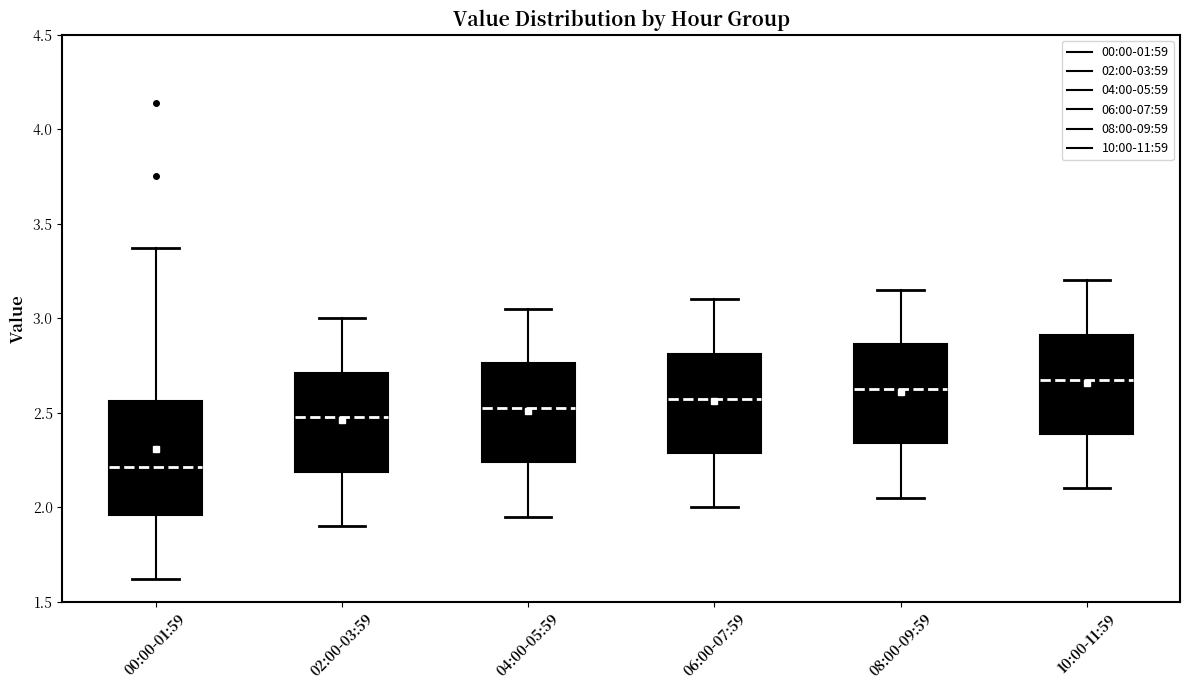

Comparing the boxes themselves (not the whiskers), which one is the tallest?

00:00-01:59